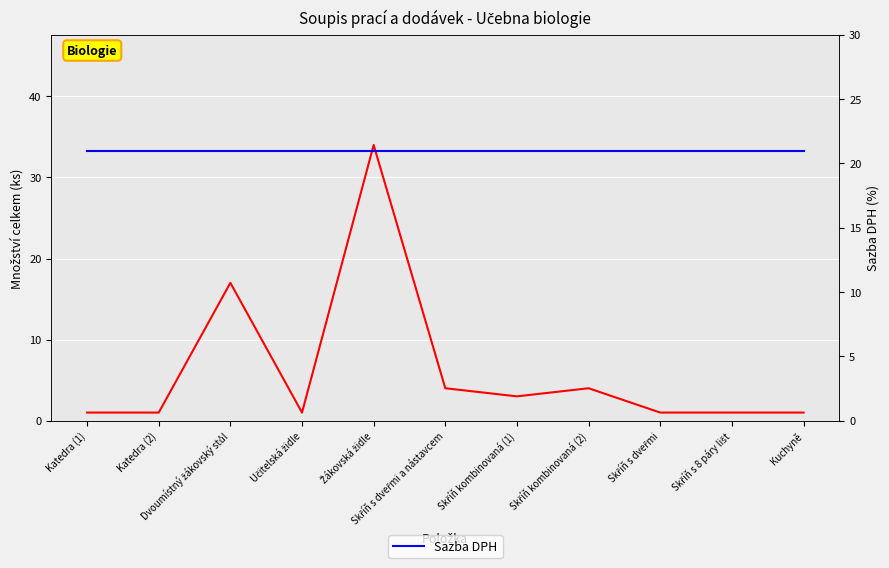

Reading left to right, extract all data points from this chart.

Množství celkem: 1	1	17	1	34	4	3	4	1	1	1
Sazba DPH: 21	21	21	21	21	21	21	21	21	21	21